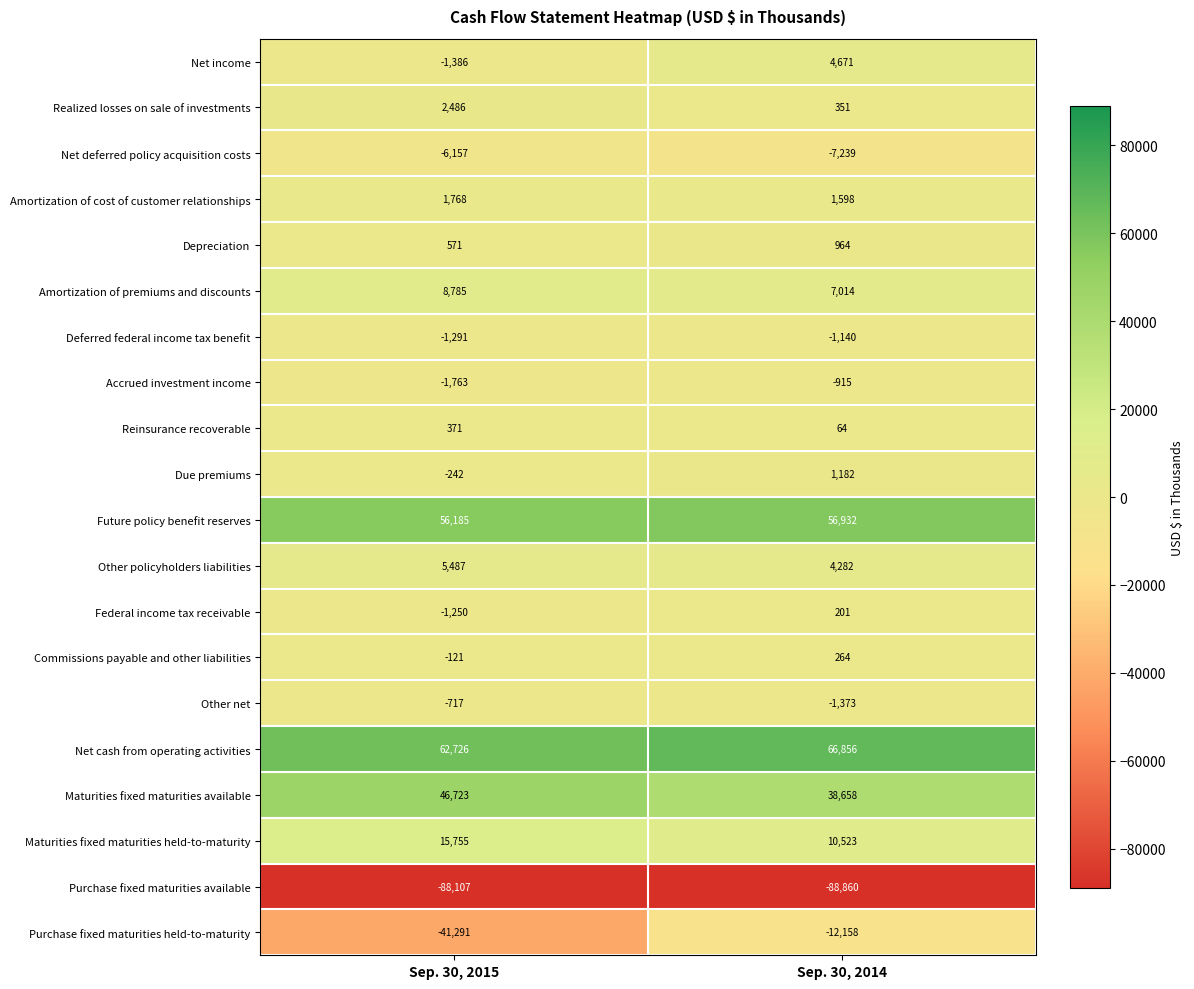

At which category is the sum across all series the highest?

Sep. 30, 2014